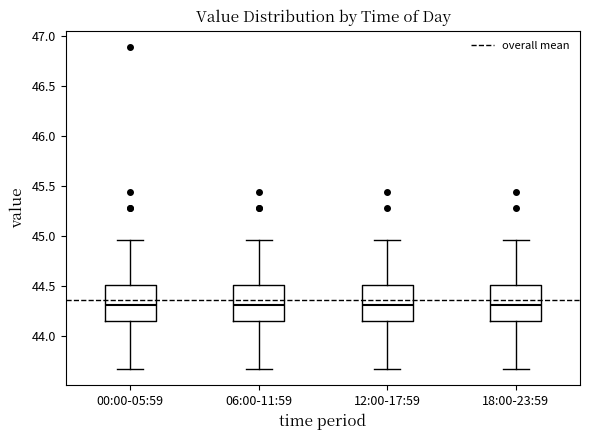

Where is the lower edge of the box for 18:00-23:59 on the y-axis? The values are not printed on the chart, so give them approximately, as read against the axis.

44.15